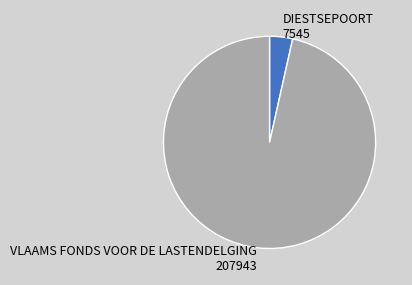

Rank the categories by value from highest to lowest.

VLAAMS FONDS VOOR DE LASTENDELGING, DIESTSEPOORT